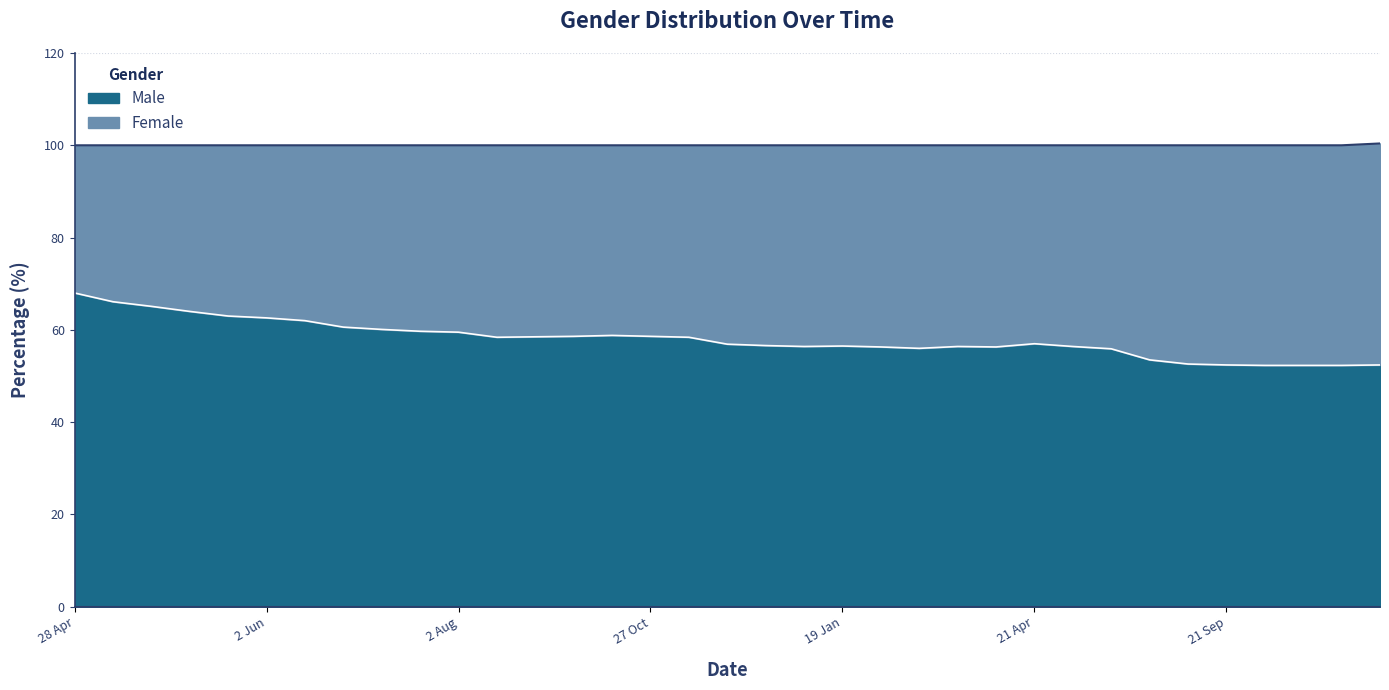

Reading left to right, extract all data points from this chart.

28 Apr=68.0	5 May=66.1	12 May=65.1	19 May=64.0	26 May=63.0	2 Jun=62.6	9 Jun=62.0	23 Jun=60.6	6 Jul=60.1	20 Jul=59.7	2 Aug=59.5	1 Sep=58.4	14 Sep=58.5	1 Oct=58.6	15 Oct=58.8	27 Oct=58.6	10 Nov=58.4	26 Nov=56.9	17 Dec=56.6	5 Jan=56.4	19 Jan=56.5	3 Feb=56.3	16 Feb=56.0	3 Mar=56.4	16 Mar=56.3	21 Apr=57.0	18 May=56.4	16 Jun=55.9	26 Jul=53.5	17 Aug=52.6	21 Sep=52.4	20 Oct=52.3	17 Nov=52.3	14 Dec=52.3	22 Feb=52.4